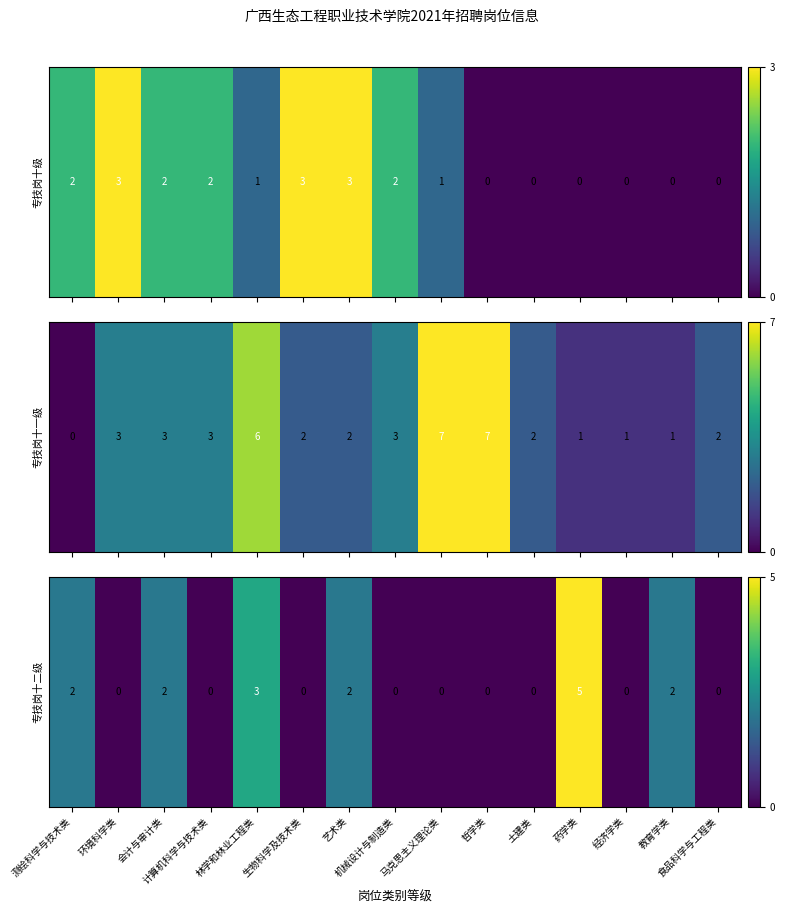

Rank the categories by value from highest to lowest.

药学类, 林学和林业工程类, 测绘科学与技术类, 会计与审计类, 艺术类, 教育学类, 环境科学类, 计算机科学与技术类, 生物科学及技术类, 机械设计与制造类, 马克思主义理论类, 哲学类, 土建类, 经济学类, 食品科学与工程类